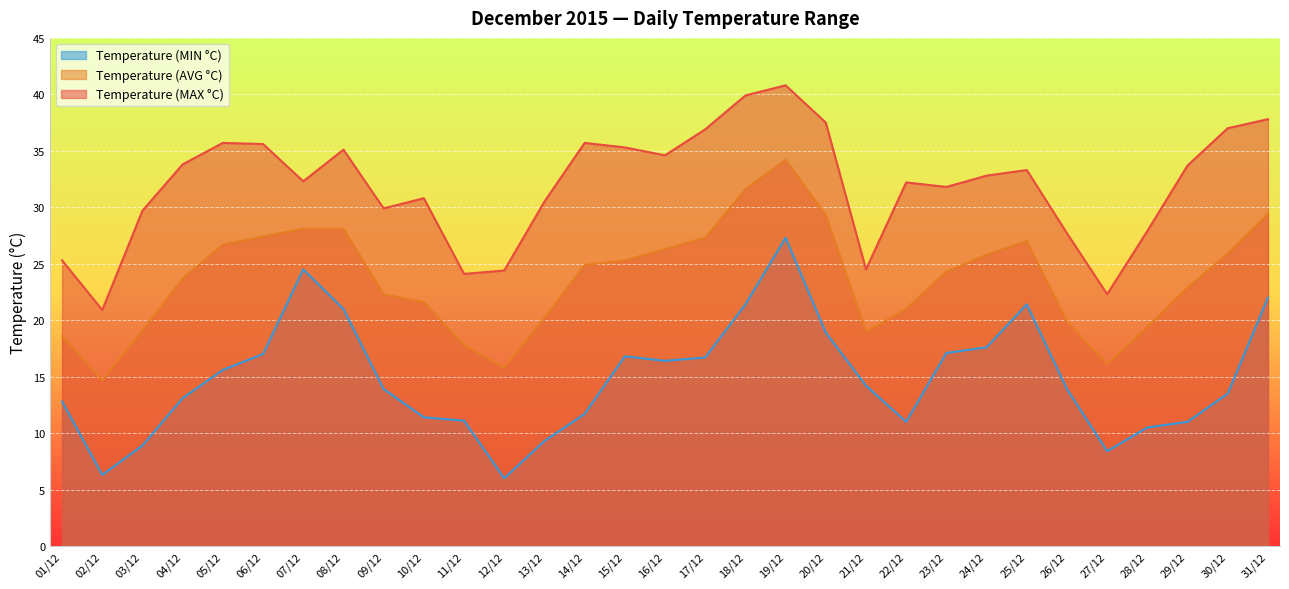

Reading right to left, what are all the values shown in this chart?

Temperature (MIN °C): 31/12=22.0	30/12=13.5	29/12=11.0	28/12=10.5	27/12=8.4	26/12=13.9	25/12=21.4	24/12=17.6	23/12=17.1	22/12=11.0	21/12=14.2	20/12=18.9	19/12=27.3	18/12=21.4	17/12=16.7	16/12=16.4	15/12=16.8	14/12=11.7	13/12=9.3	12/12=6.0	11/12=11.1	10/12=11.4	09/12=13.9	08/12=21.0	07/12=24.5	06/12=17.0	05/12=15.6	04/12=13.1	03/12=8.9	02/12=6.3	01/12=12.8
Temperature (AVG °C): 31/12=29.4	30/12=25.9	29/12=22.9	28/12=19.4	27/12=16.1	26/12=19.9	25/12=27.0	24/12=25.8	23/12=24.3	22/12=21.0	21/12=19.0	20/12=29.3	19/12=34.2	18/12=31.6	17/12=27.3	16/12=26.3	15/12=25.3	14/12=24.9	13/12=20.2	12/12=15.8	11/12=17.8	10/12=21.6	09/12=22.3	08/12=28.1	07/12=28.1	06/12=27.4	05/12=26.7	04/12=23.7	03/12=19.1	02/12=14.7	01/12=18.6
Temperature (MAX °C): 31/12=37.8	30/12=37.0	29/12=33.7	28/12=27.9	27/12=22.3	26/12=27.7	25/12=33.3	24/12=32.8	23/12=31.8	22/12=32.2	21/12=24.5	20/12=37.5	19/12=40.8	18/12=39.9	17/12=36.9	16/12=34.6	15/12=35.3	14/12=35.7	13/12=30.5	12/12=24.4	11/12=24.1	10/12=30.8	09/12=29.9	08/12=35.1	07/12=32.3	06/12=35.6	05/12=35.7	04/12=33.8	03/12=29.7	02/12=20.9	01/12=25.3